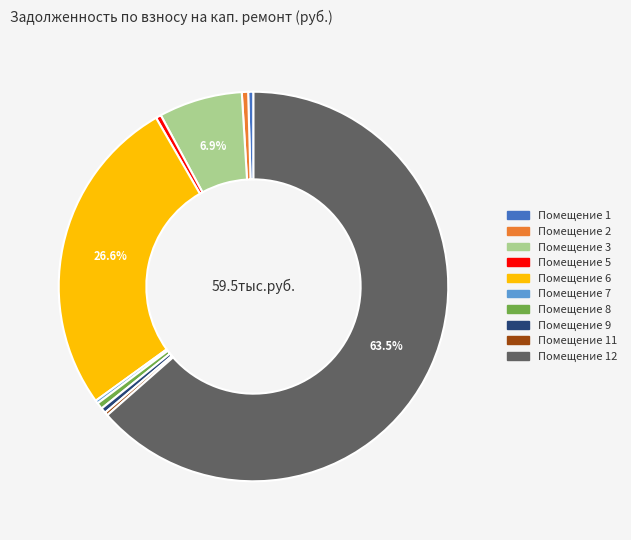

To the nearest percent, what is the difference between the largest and smallest slice percentages?

63%